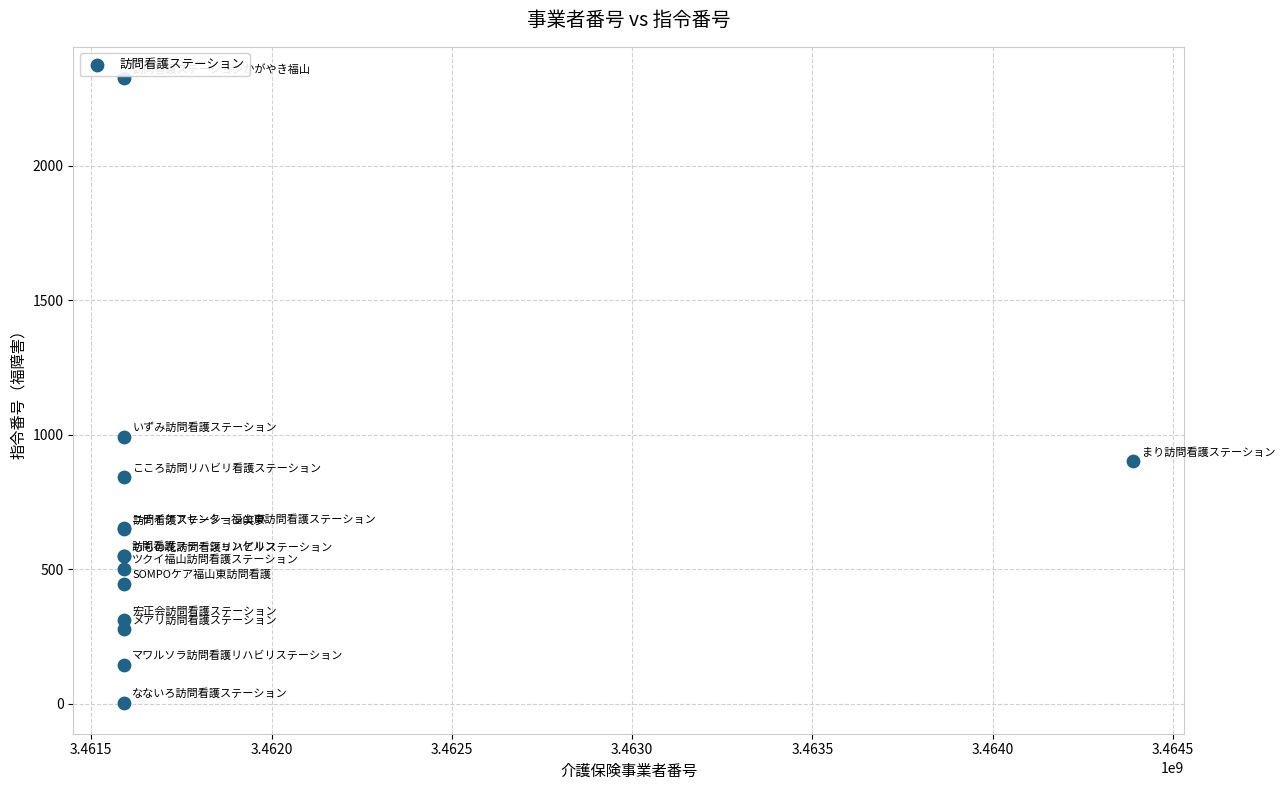

What Y value in the scatter plot is closest to 1165?

992